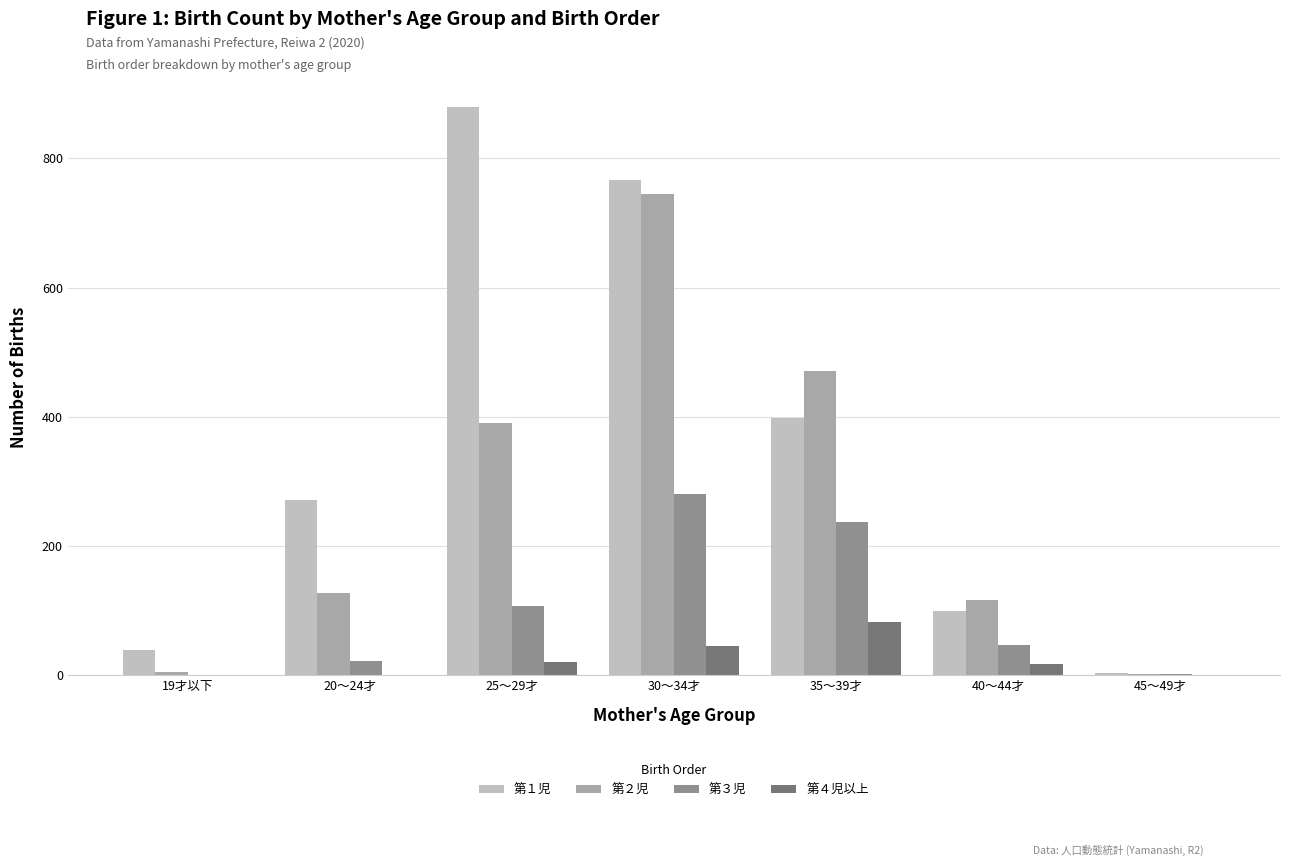

Does the chart contain stacked bars?

No